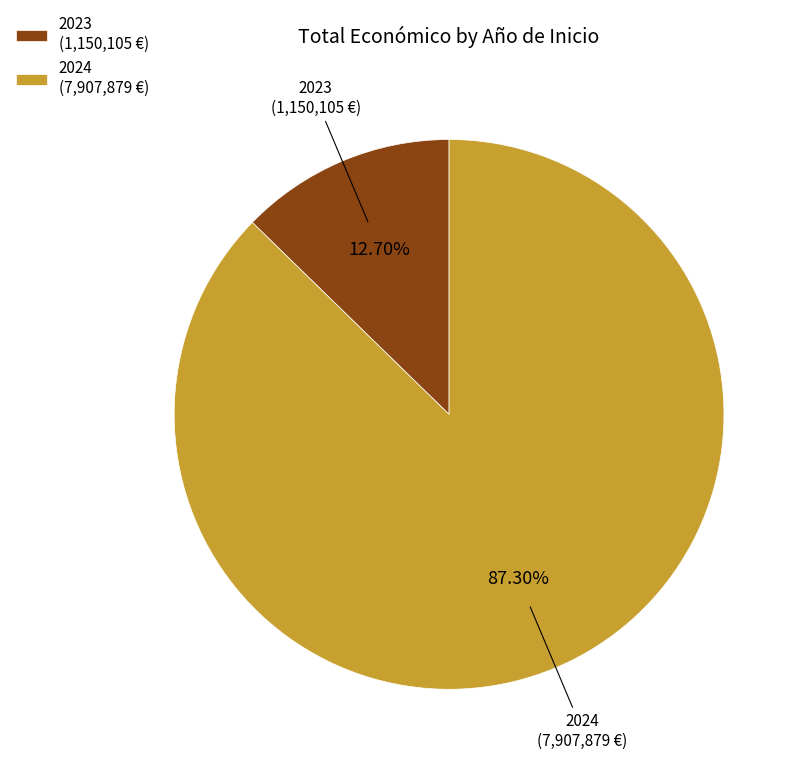

Rank the categories by value from highest to lowest.

2024 (7,907,879 €), 2023 (1,150,105 €)